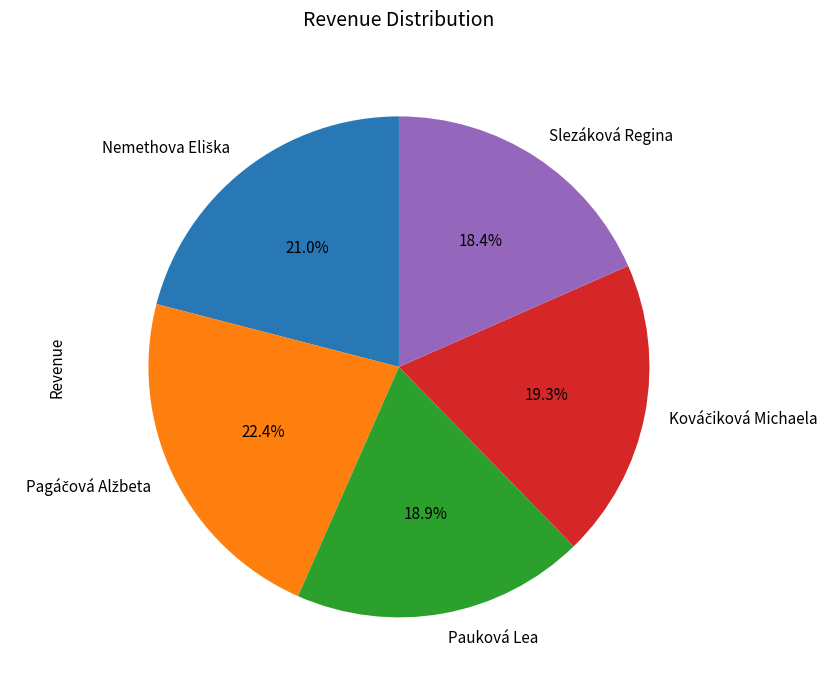

What is the ratio of the value at Slezáková Regina to the value at Pauková Lea?

1.0